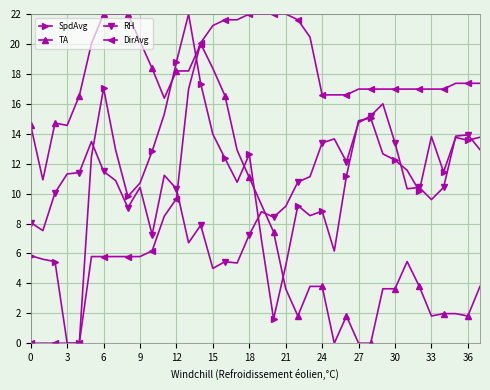

What is the greatest value displayed?

22.0